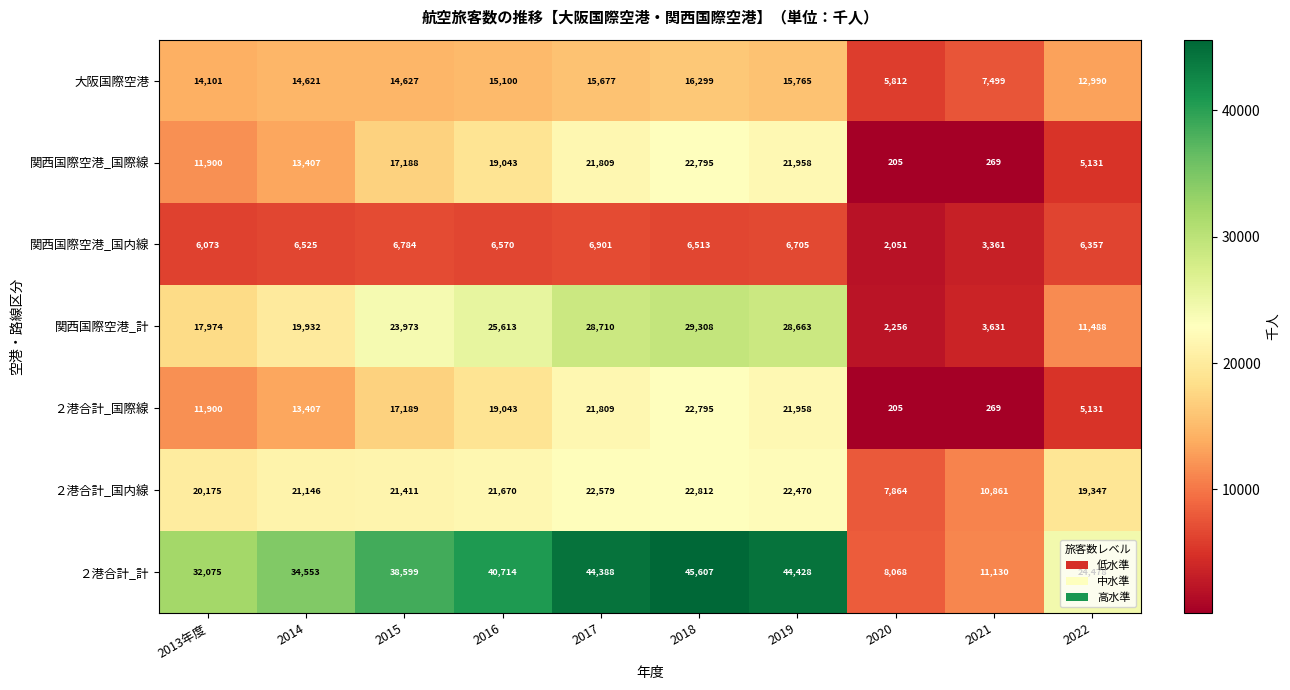

Count the number of categories in the chart.

10